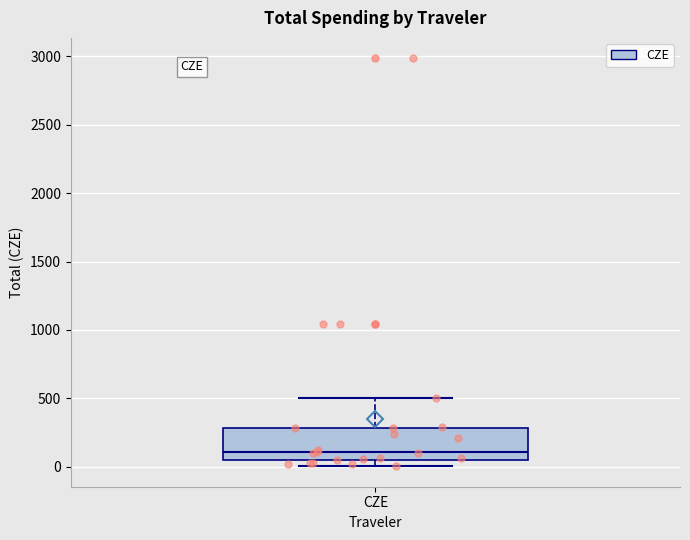

Transcribe this box plot: give where the median line is, the range the box spans, and where the two whiskers end, as read against the y-axis. The values are not printed on the chart, so give them approximately, as read against the axis.

median 100, box 50 to 300, whiskers 0 to 500